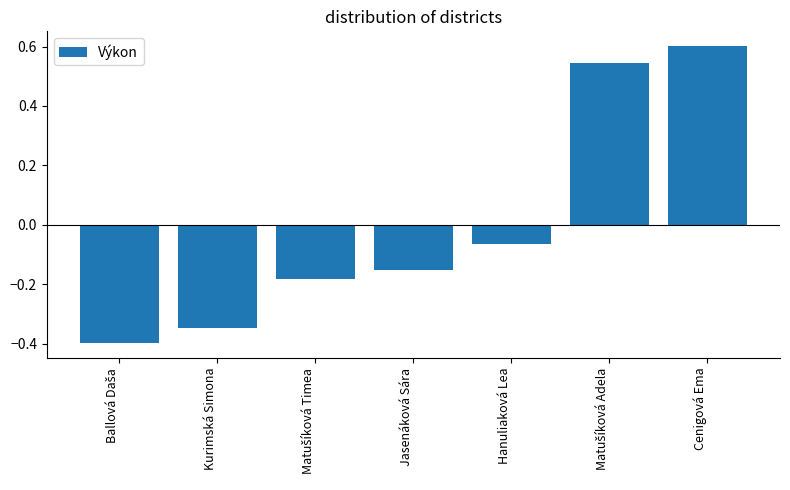

At which category does the chart reach its peak across all series?

Cenigová Ema